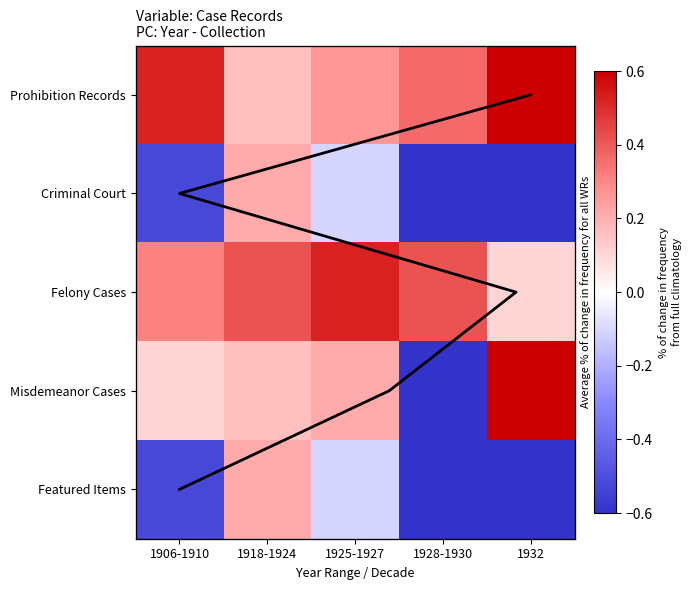

Which has a higher value, 1932 or 1906-1910?

1906-1910